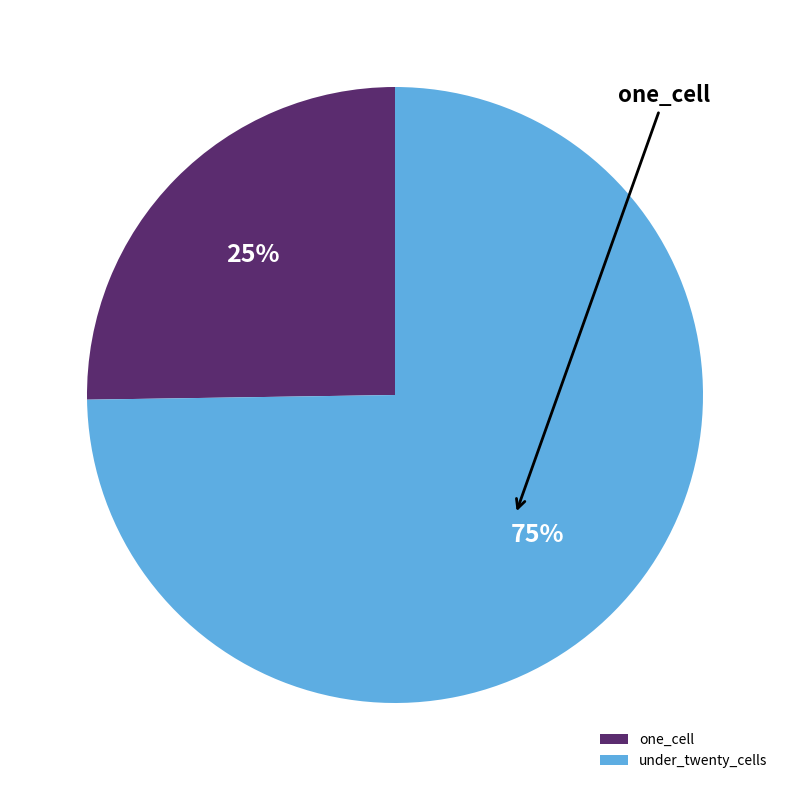

Which category has the biggest portion of the pie?

under_twenty_cells